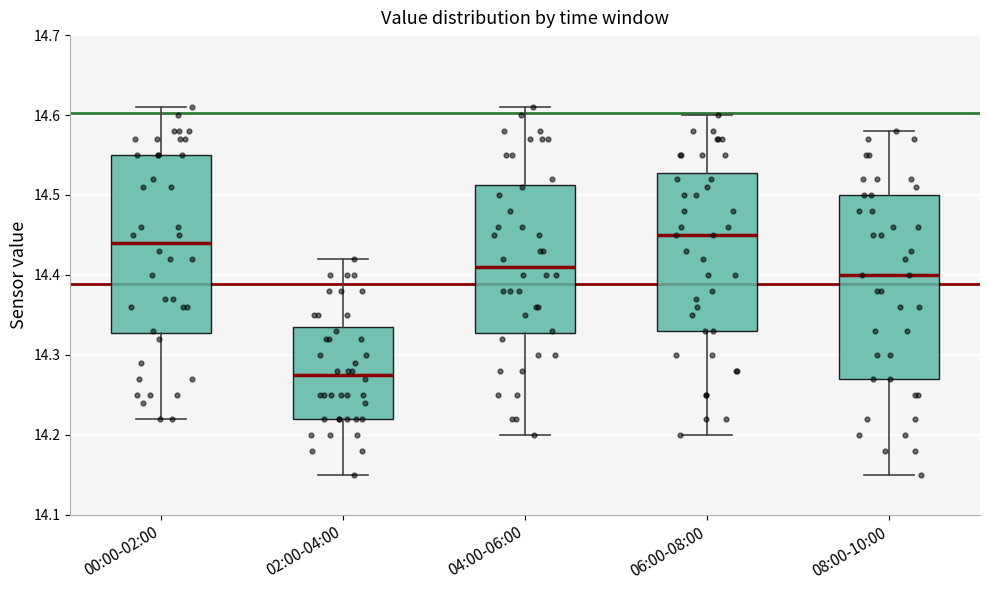

Reading left to right, transcribe this box plot: for each box, give where its median line is, the range the box spans, and where its two whiskers end, as read against the y-axis. The values are not printed on the chart, so give them approximately, as read against the axis.

00:00-02:00: median 14.44, box 14.33 to 14.55, whiskers 14.22 to 14.61
02:00-04:00: median 14.28, box 14.22 to 14.34, whiskers 14.15 to 14.42
04:00-06:00: median 14.41, box 14.33 to 14.51, whiskers 14.20 to 14.61
06:00-08:00: median 14.45, box 14.33 to 14.53, whiskers 14.20 to 14.60
08:00-10:00: median 14.40, box 14.27 to 14.50, whiskers 14.15 to 14.58